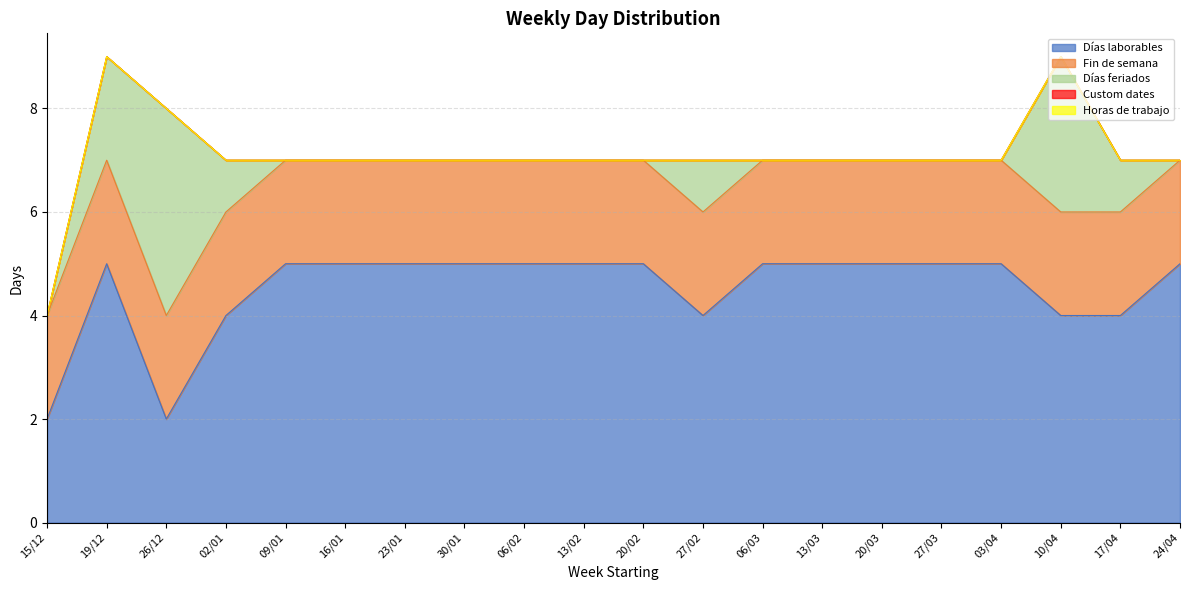

Is the value of Días laborables at 16/01 greater than the value of Días feriados at 23/01?

Yes